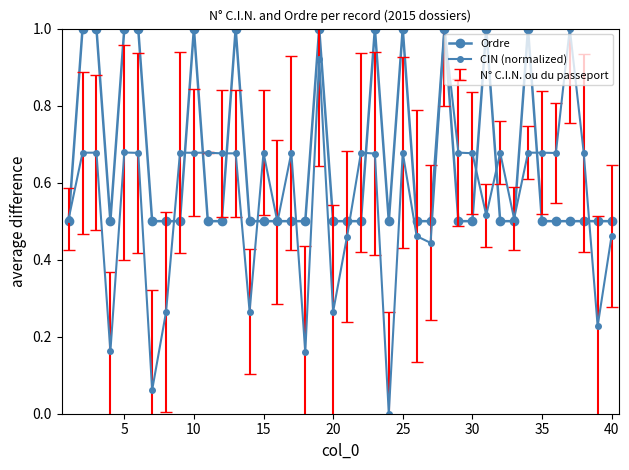

Does the chart display data point markers on the line(s)?

Yes